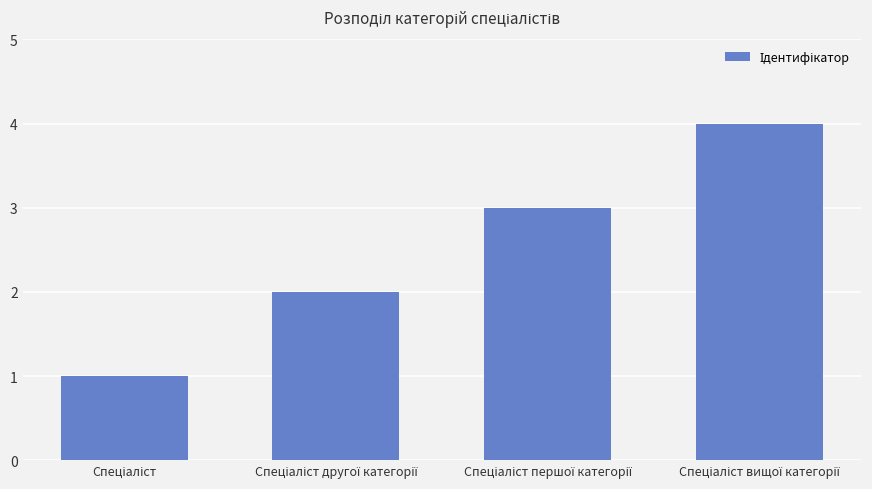

What is the difference between the maximum and minimum values?

3